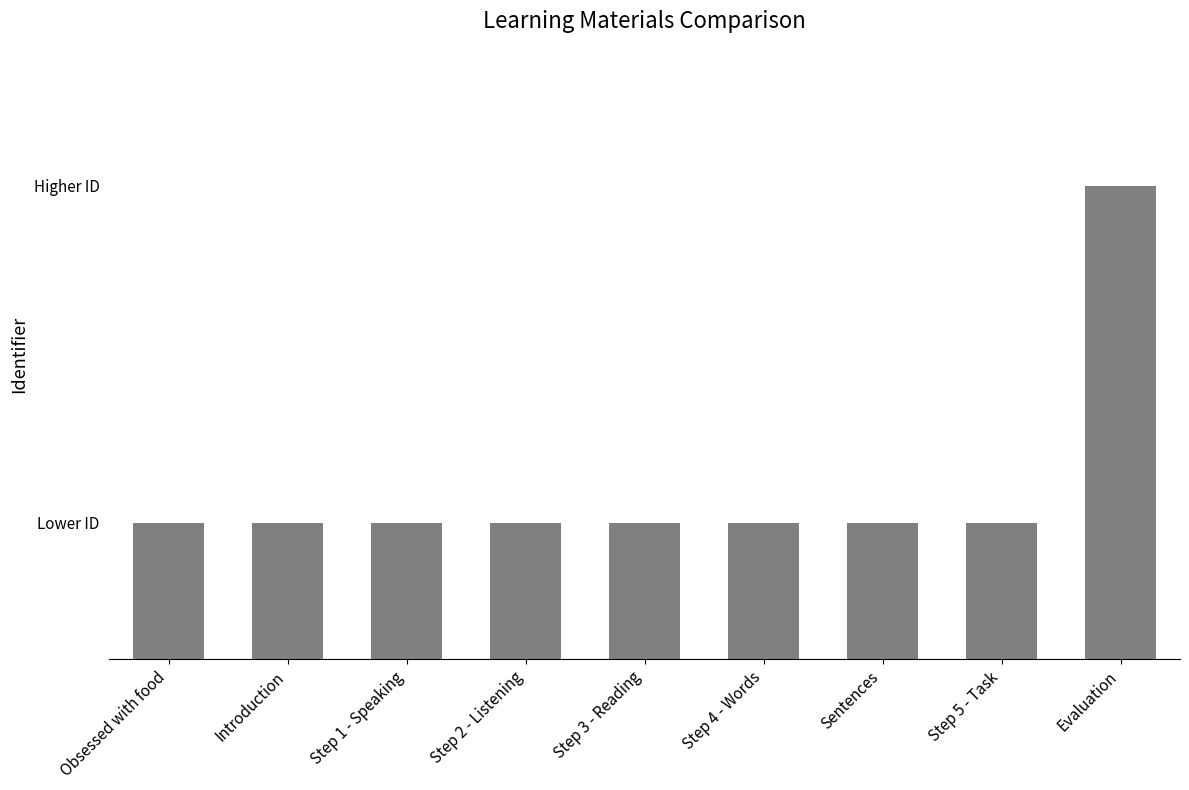

What is the sum of the values at Step 3 - Reading and Step 1 - Speaking?

12413106